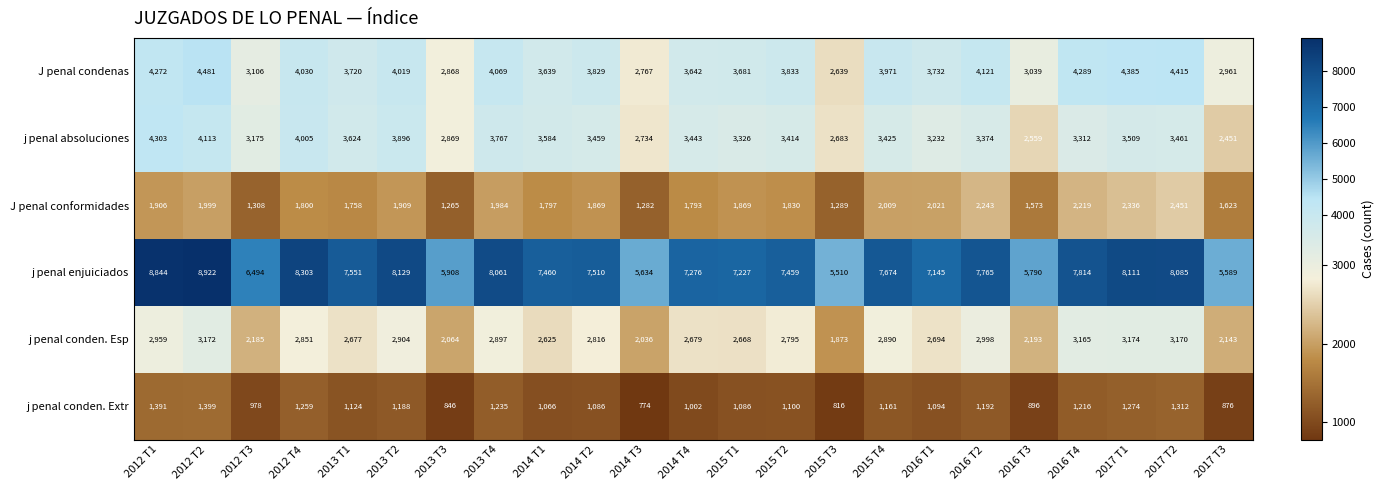

Which series has the widest spread of values?

j penal enjuiciados